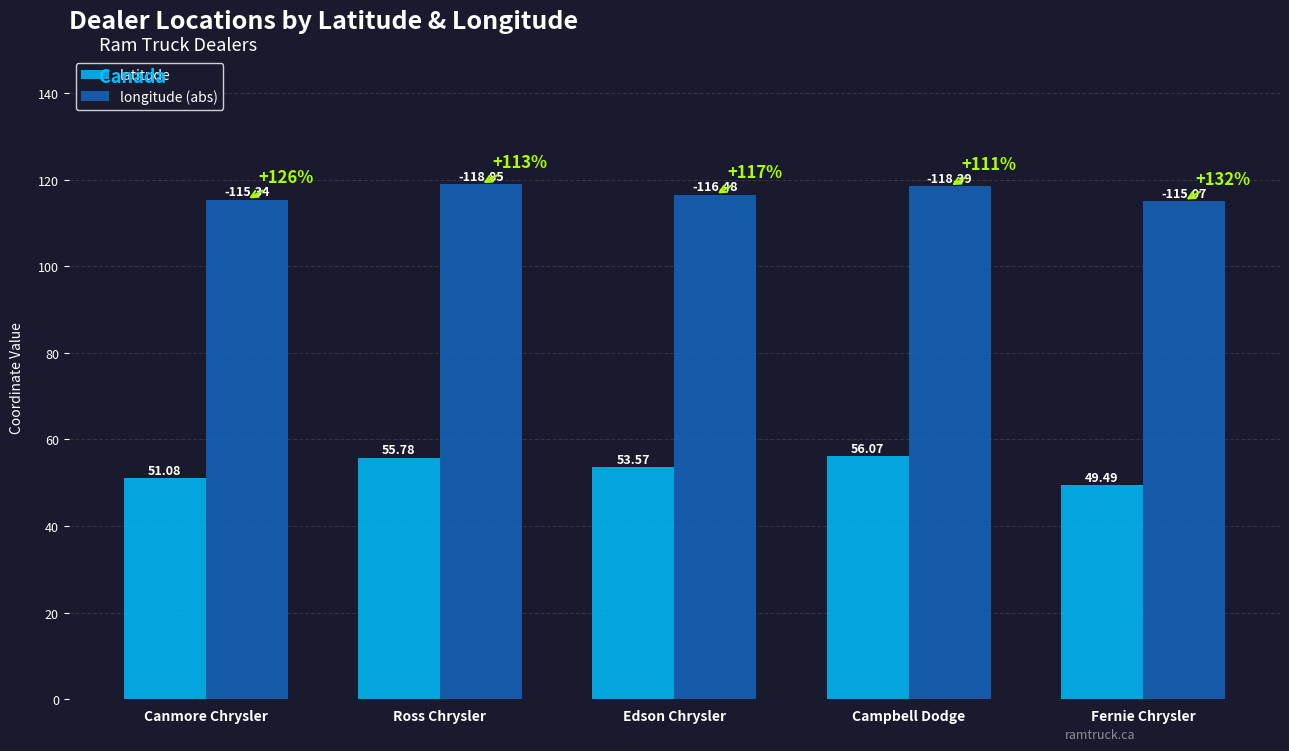

Which has a higher value, Campbell Dodge or Ross Chrysler?

Campbell Dodge